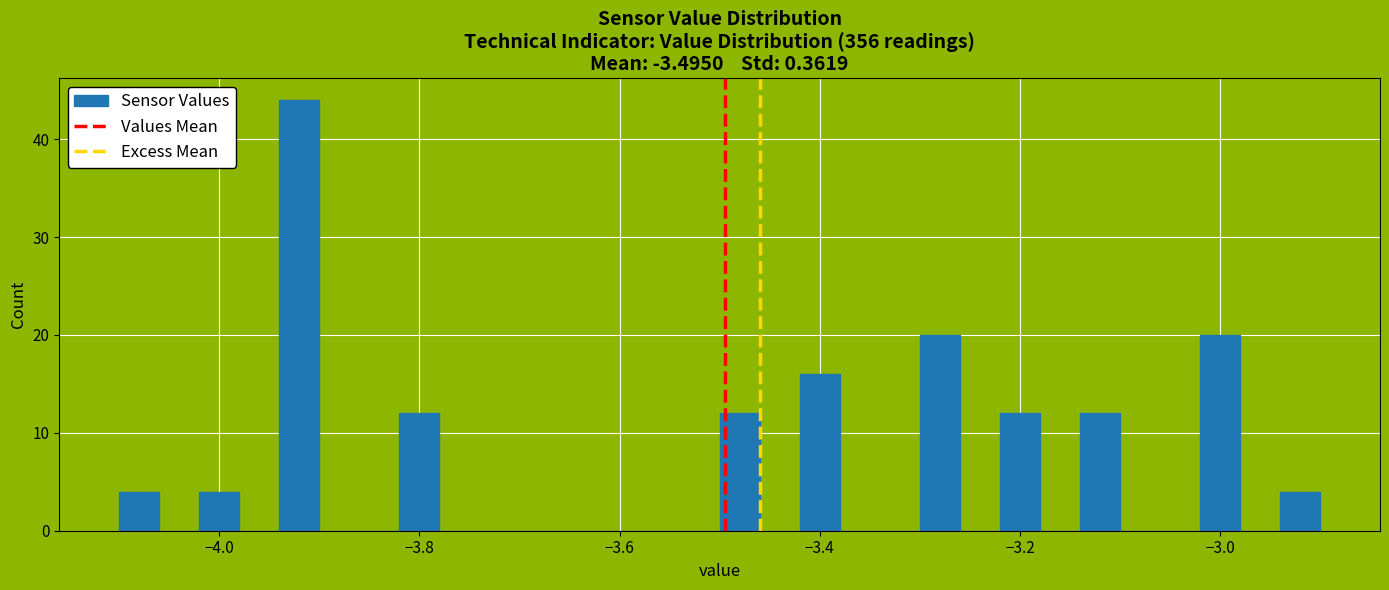

Around what value on the x-axis is the tallest bar? Give the approximate position of its centre, as read against the axis.

-3.92